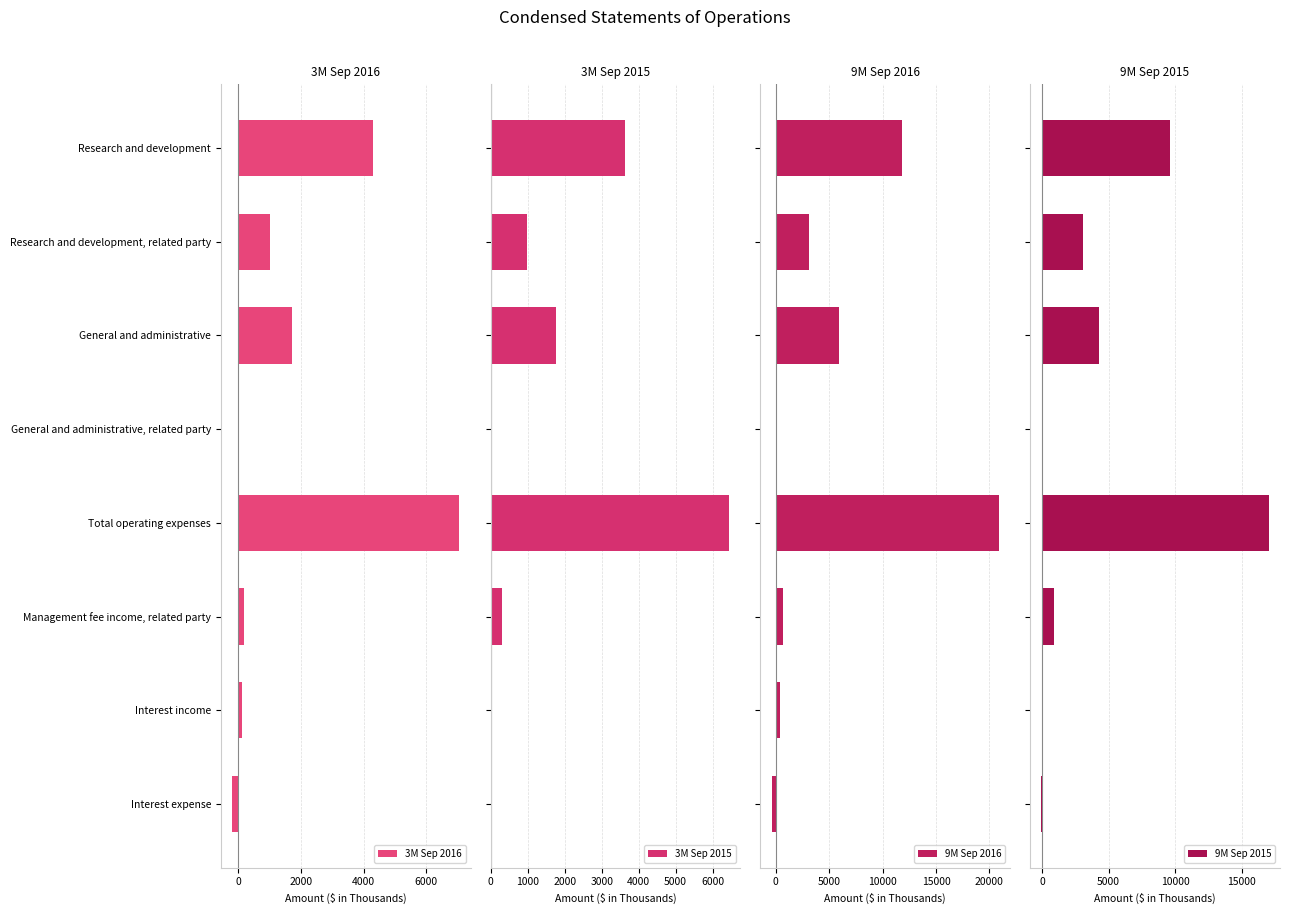

Which series has the largest range (max minus min)?

9M Sep 2016